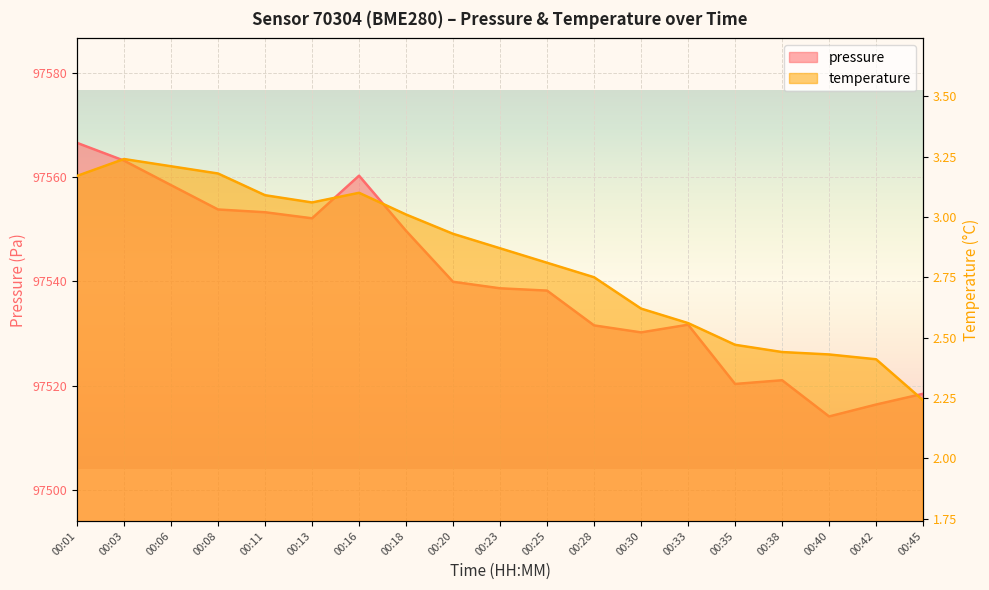

The temperature series shows 4.1 at 00:23. True or false?

False